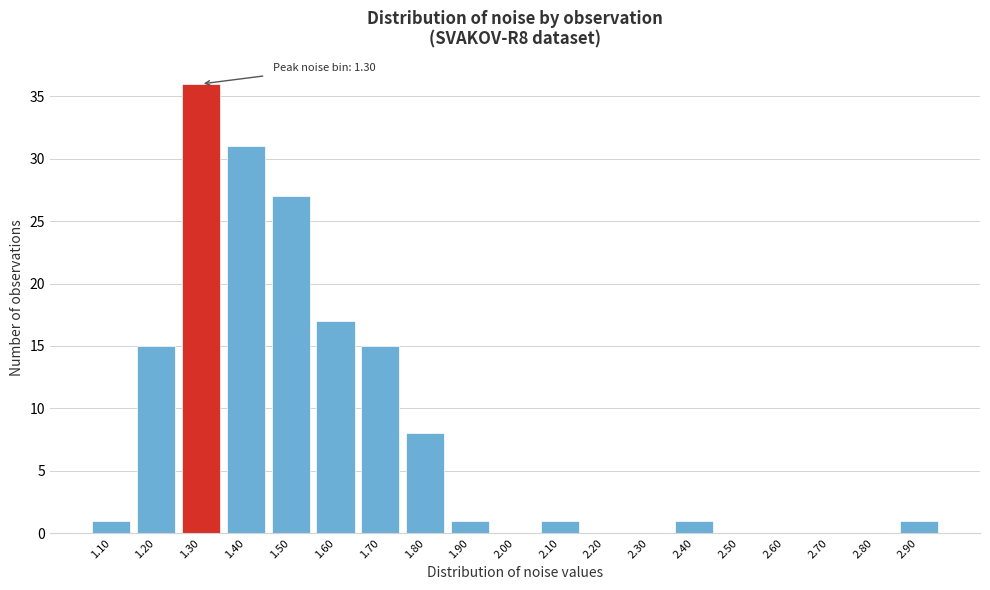

Reading right to left, transcribe all the data shown in this chart.

2.90=1	2.80=0	2.70=0	2.60=0	2.50=0	2.40=1	2.30=0	2.20=0	2.10=1	2.00=0	1.90=1	1.80=8	1.70=15	1.60=17	1.50=27	1.40=31	1.30=36	1.20=15	1.10=1